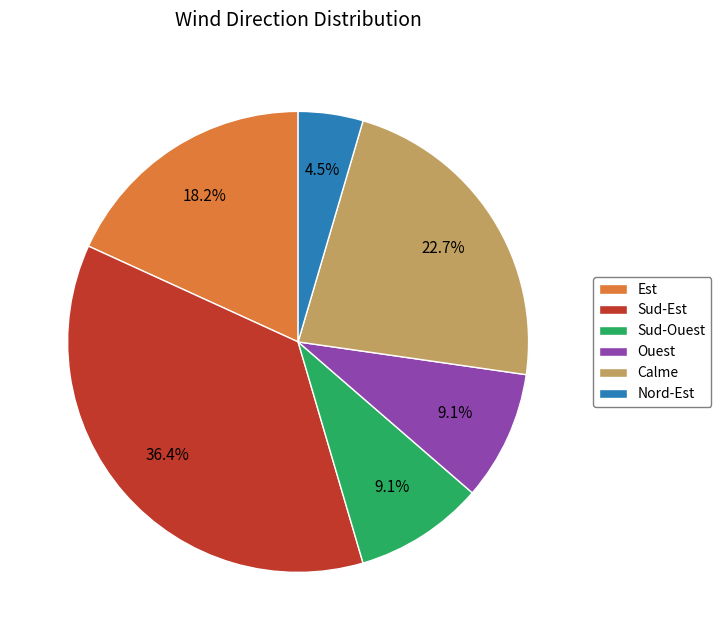

Combined, what portion of the pie is Sud-Ouest and Est?

27.3%